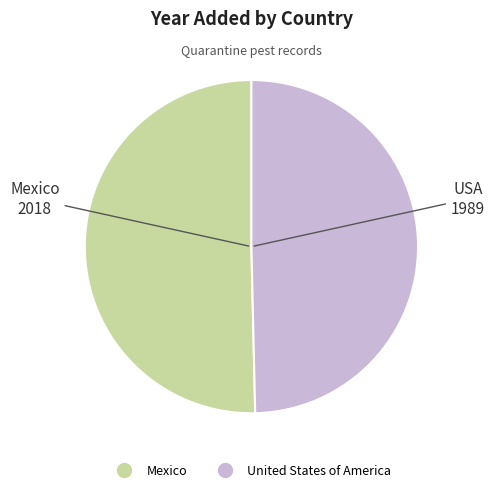

The United States of America slice represents 50% of the pie. True or false?

True